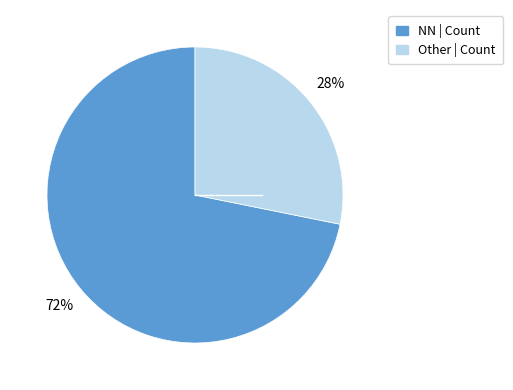

Does any single category account for the majority?

Yes